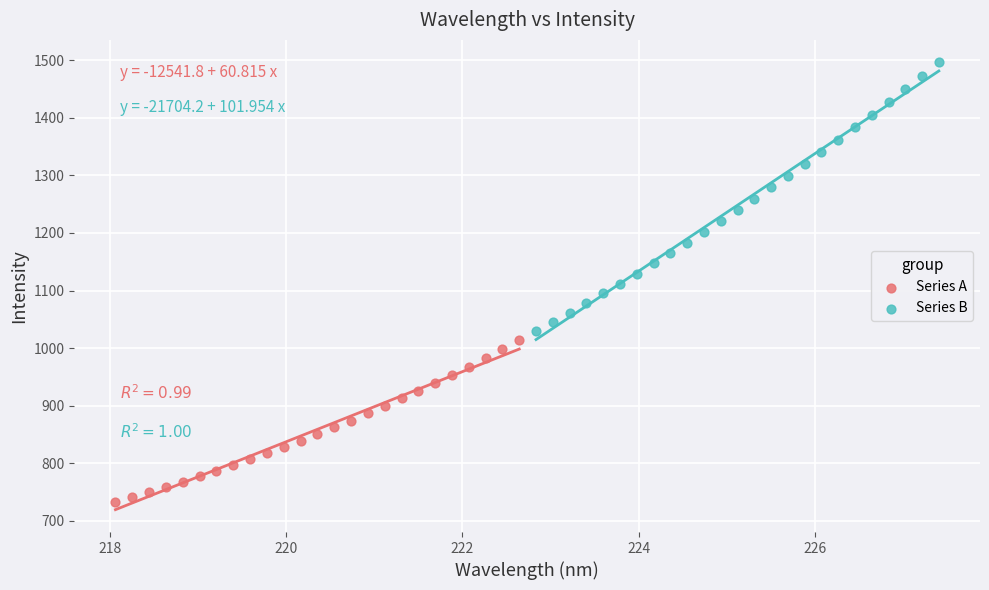

Which series has the widest spread of Y values?

Series B